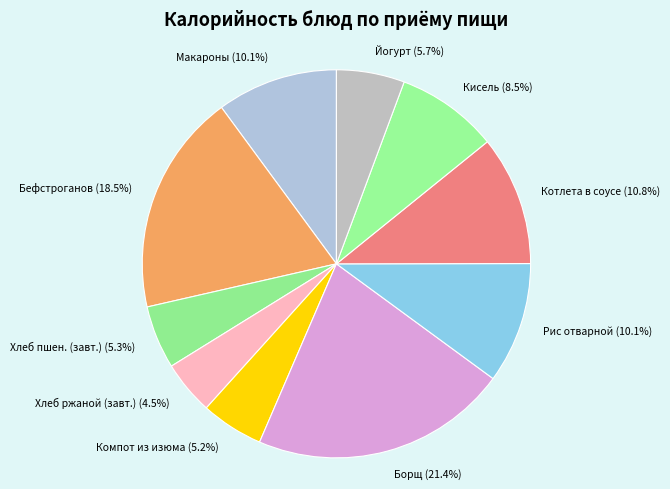

Combined, what portion of the pie is Йогурт (5.7%) and Борщ (21.4%)?

27.1%